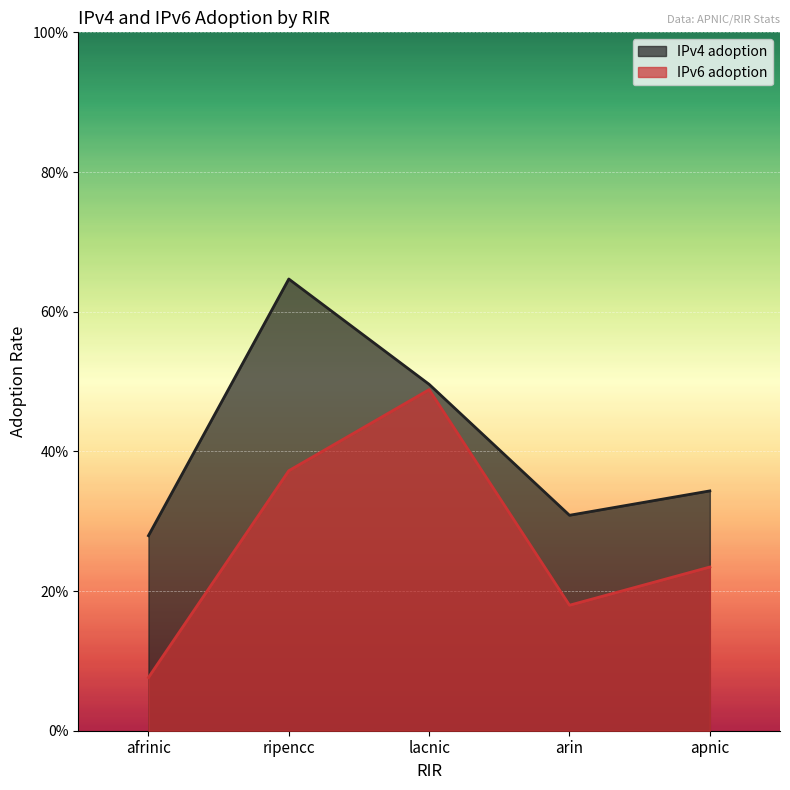

Which series has the widest spread of values?

IPv6 adoption